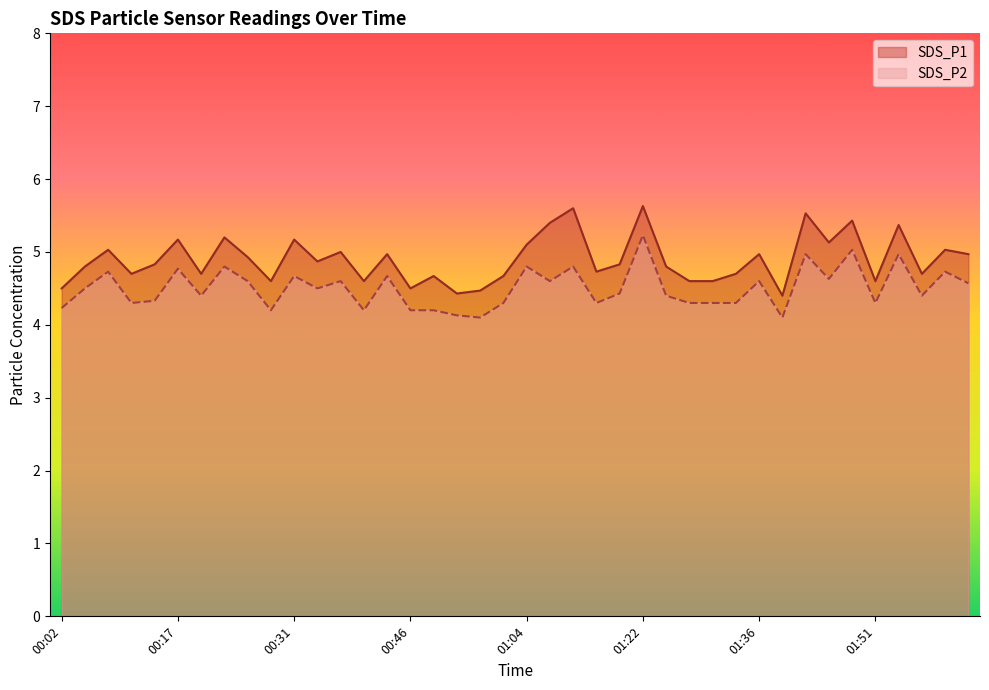

Does the chart have visible grid lines?

No